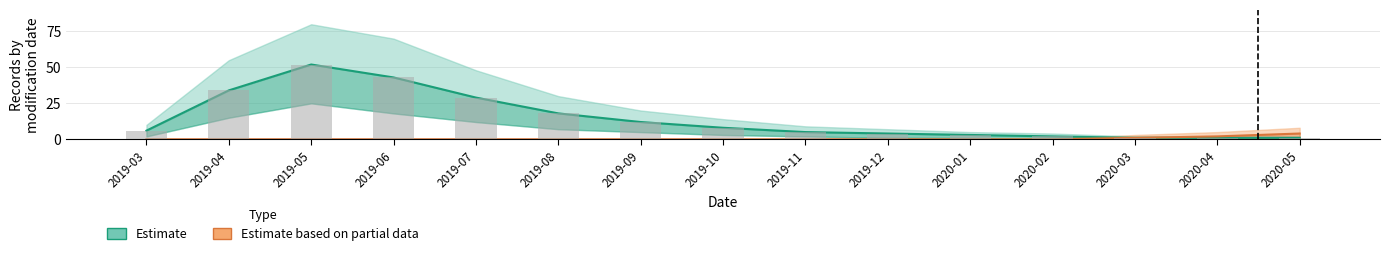

What is the difference between the highest and lowest values at 2020-04?

1